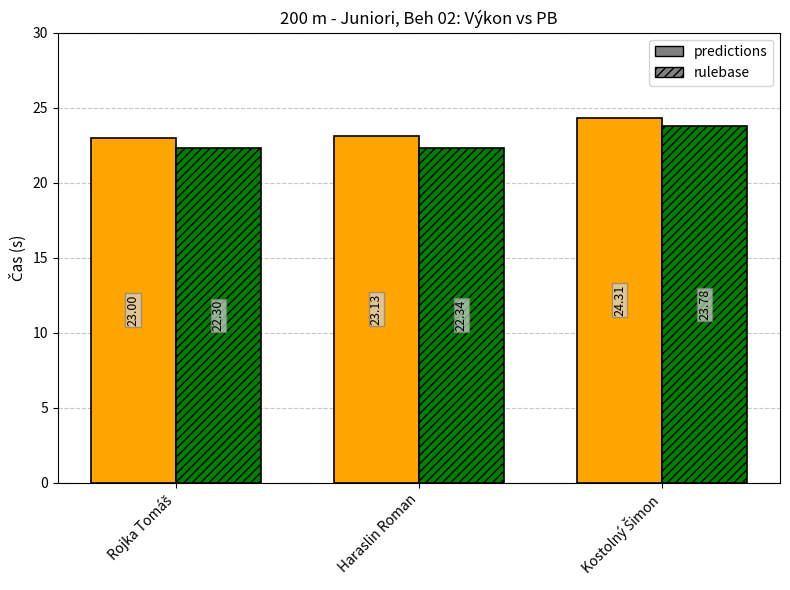

What is the spread (max minus min) of values at Haraslin Roman?

0.8